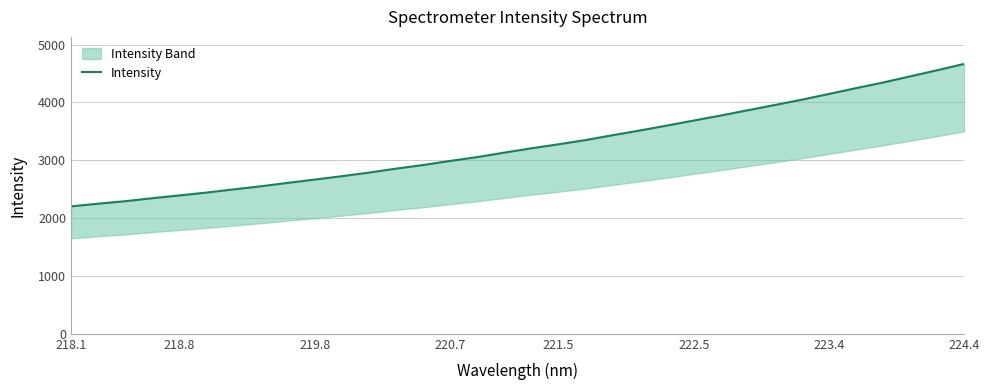

The chart shows a value of 2063.1 at 25. True or false?

False